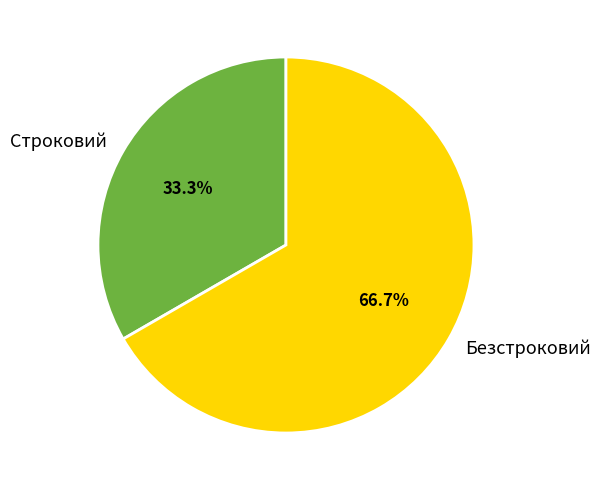

Do Безстроковий and Строковий together represent more than half of the pie?

Yes